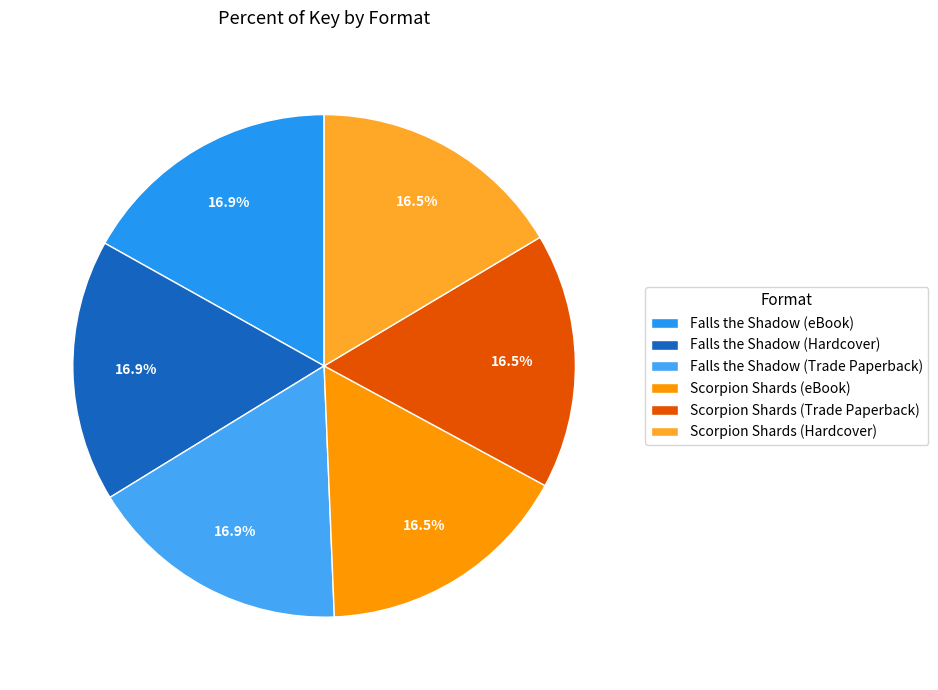

How many slices are in this pie chart?

6